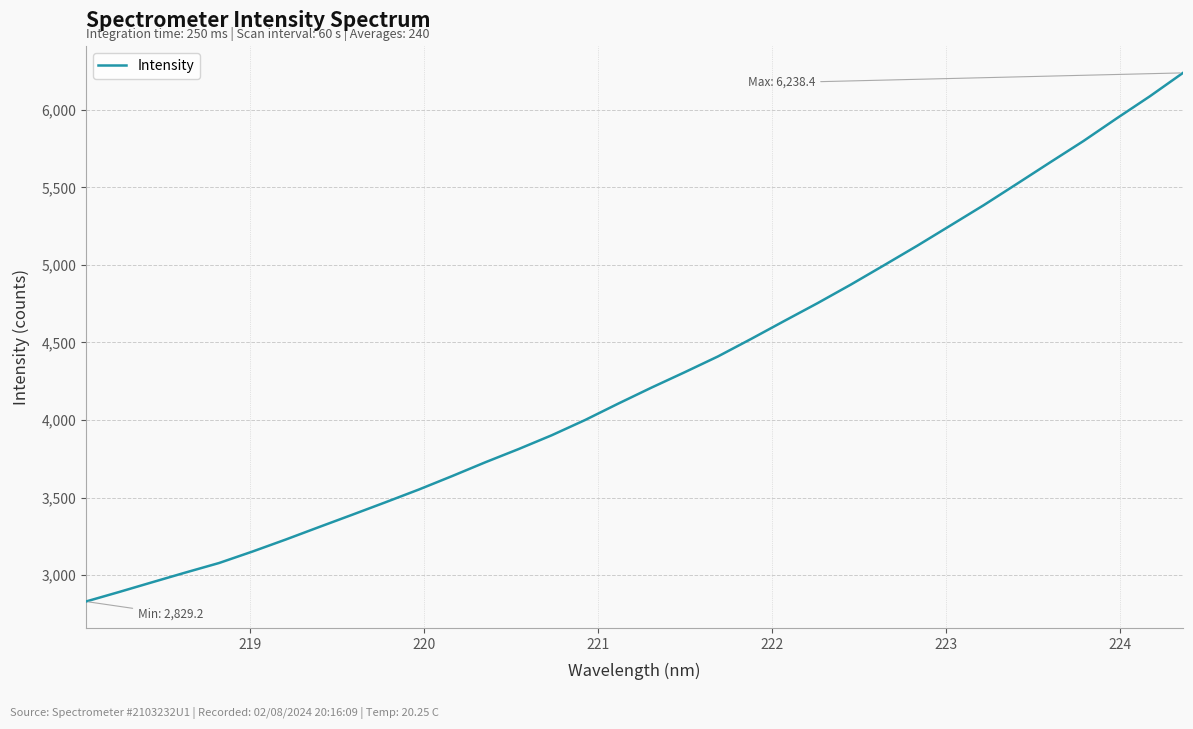

What is the difference between the maximum and minimum values?

3409.2